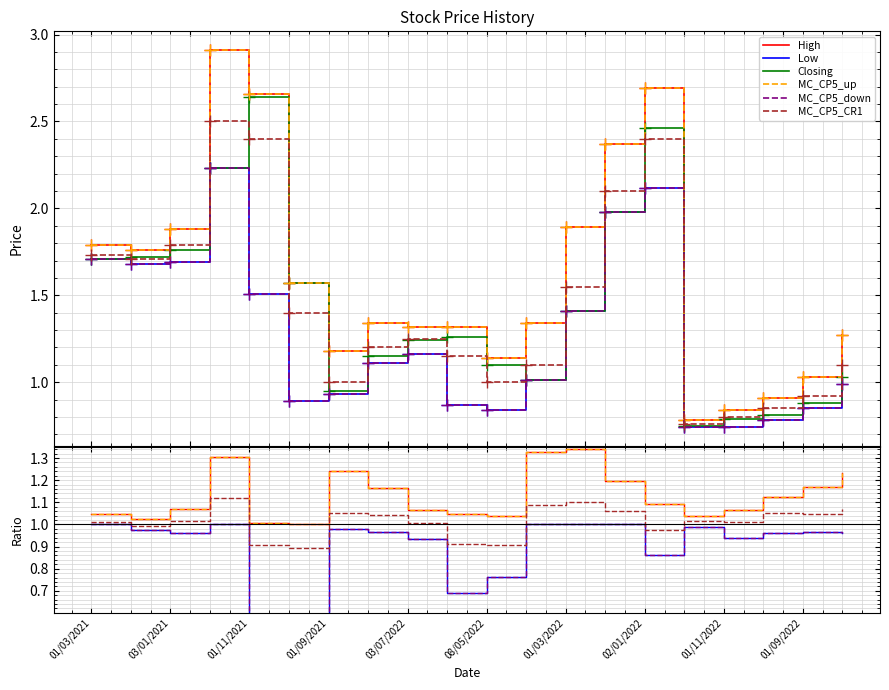

True or false: High and MC_CP5_down cross at least once.

False